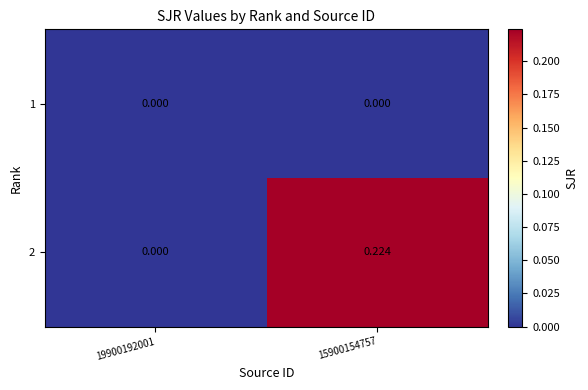

At which category is the sum across all series the highest?

15900154757